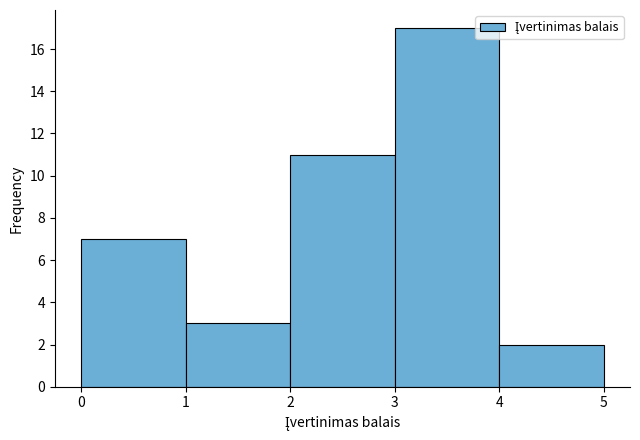

Reading left to right, list every bar in this chart as the range it spans on the x-axis followed by its height. The values are not printed on the chart, so give them approximately, as read against the axis.

0 to 1: 7
1 to 2: 3
2 to 3: 11
3 to 4: 17
4 to 5: 2